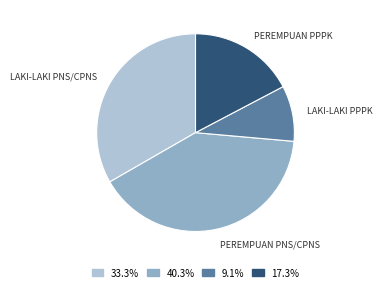

How many slices are in this pie chart?

4